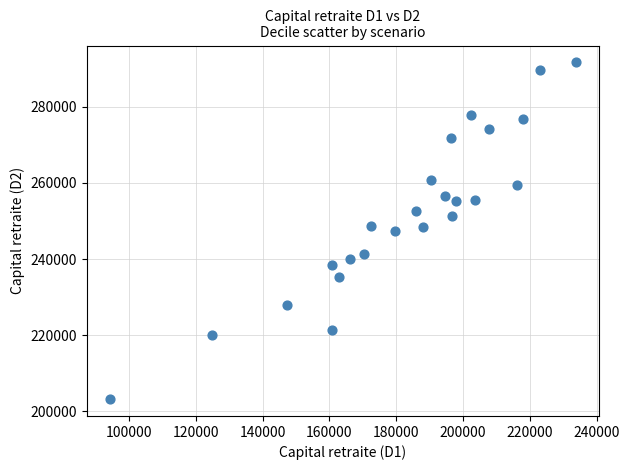

What is the range of X values (max minus min)?

139377.1